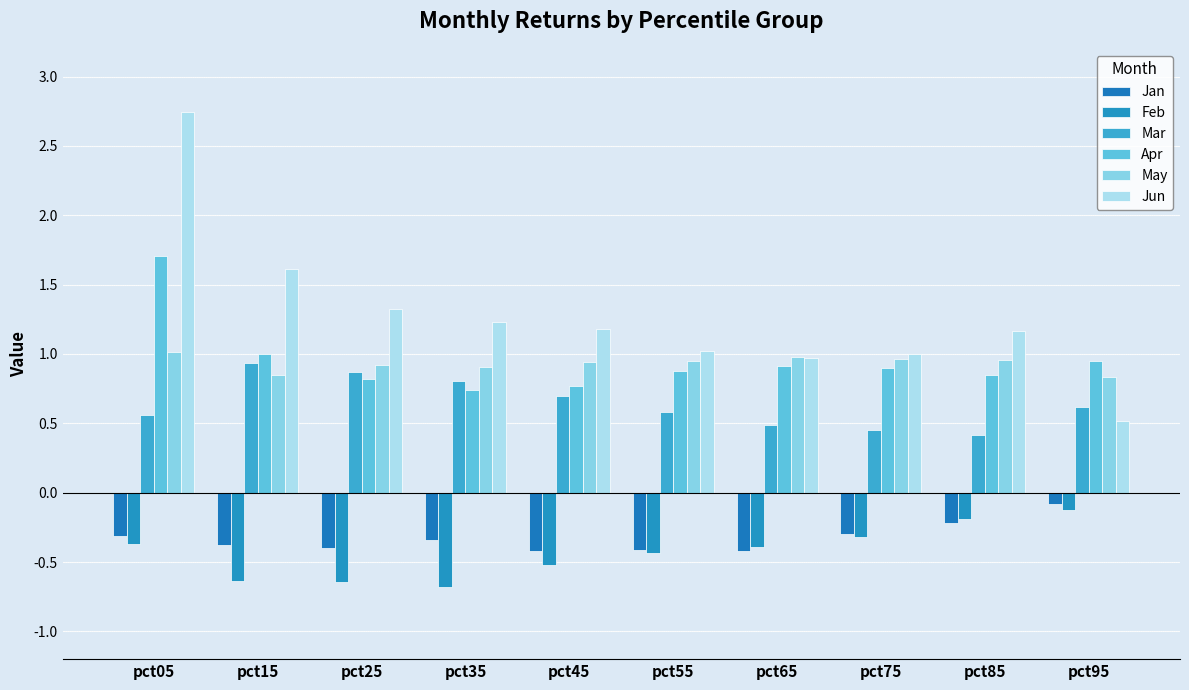

Which label corresponds to the smallest value in the chart?

pct35